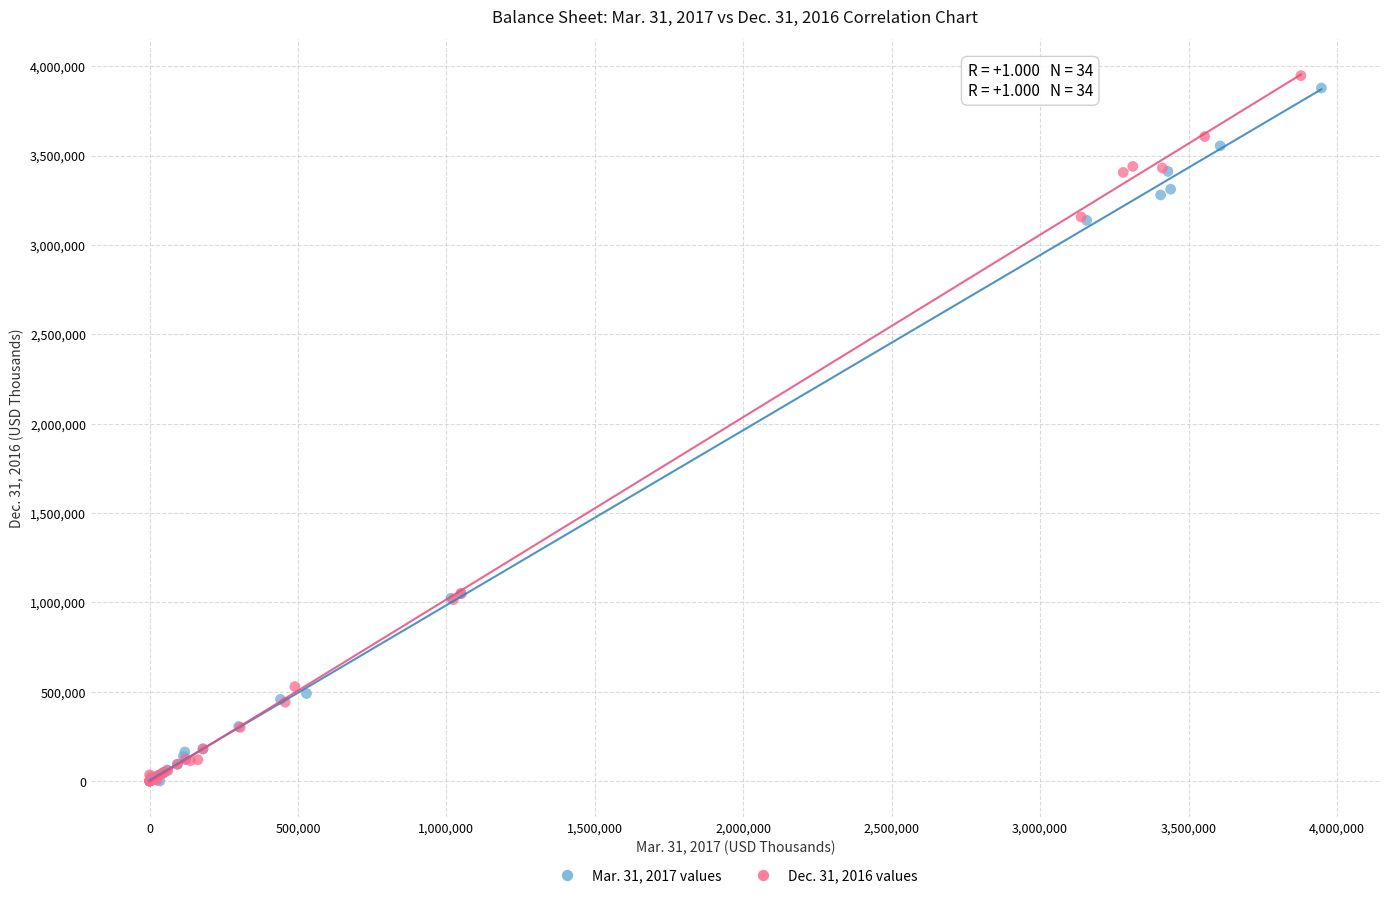

Which series has the widest spread of Y values?

Dec. 31, 2016 values